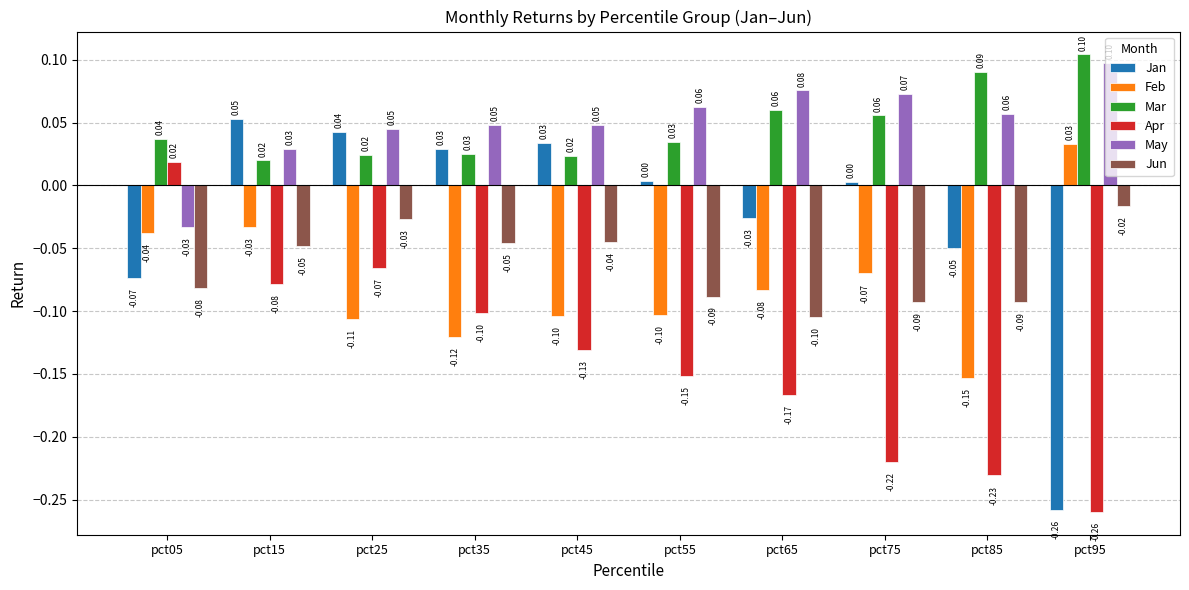

What is the sum of all Apr values?

-1.4